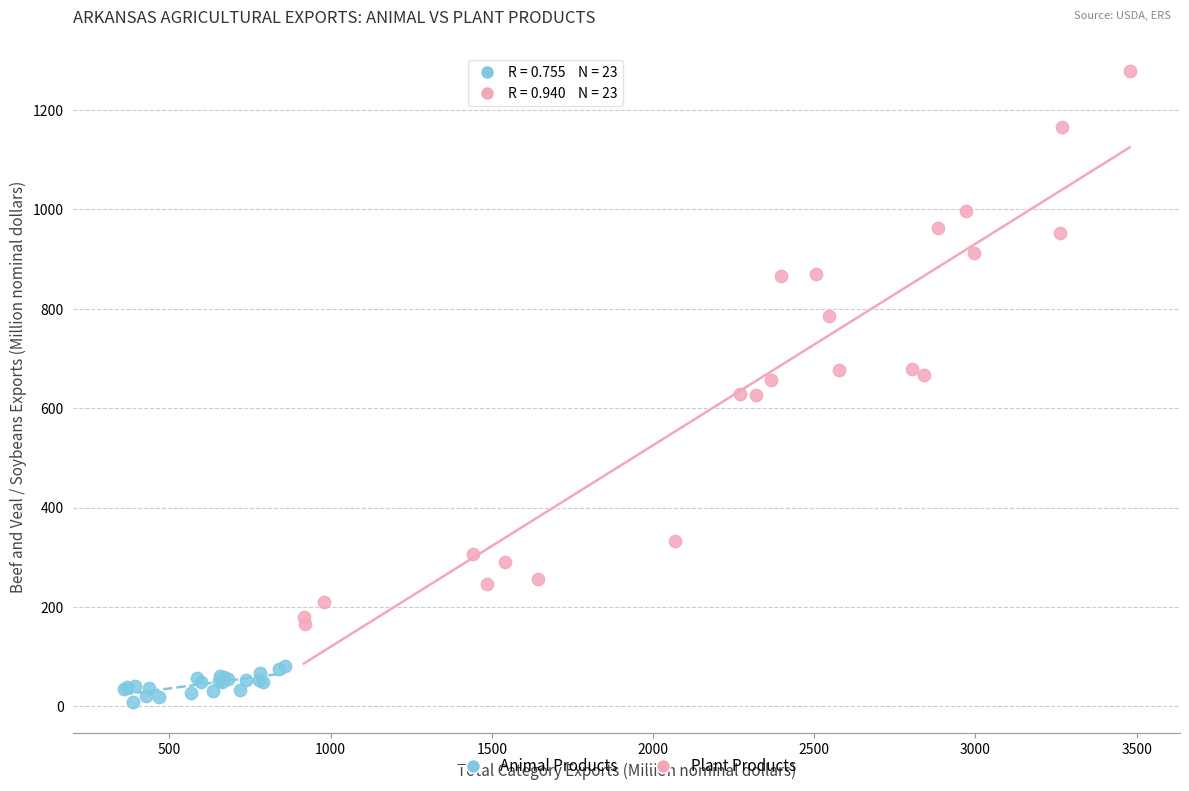

Which series contains the highest Y value?

Plant Products